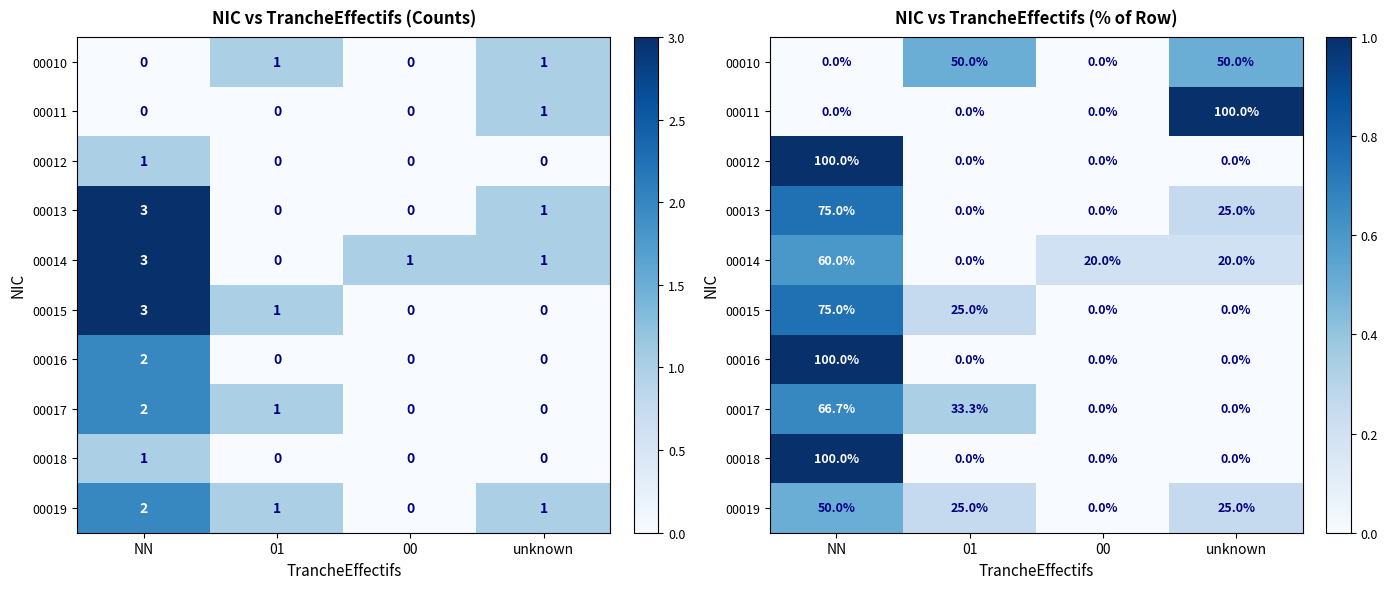

What is the sum of all 00011 values?

1.0